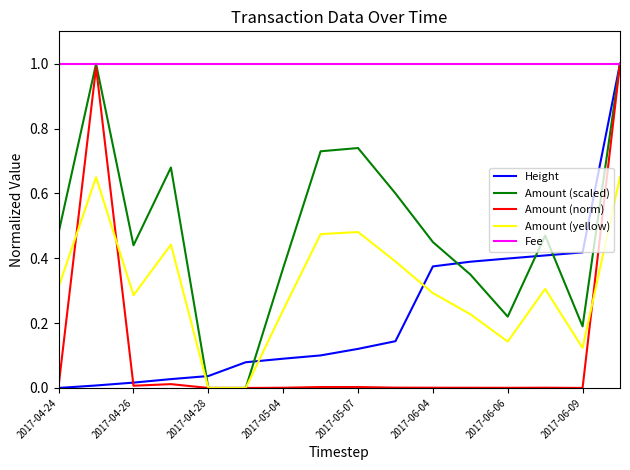

Which series has the largest total across all categories?

Fee